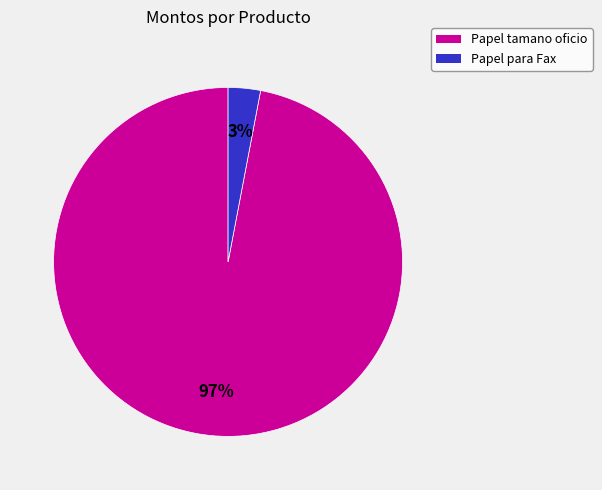

Which slice is the largest?

Papel tamano oficio